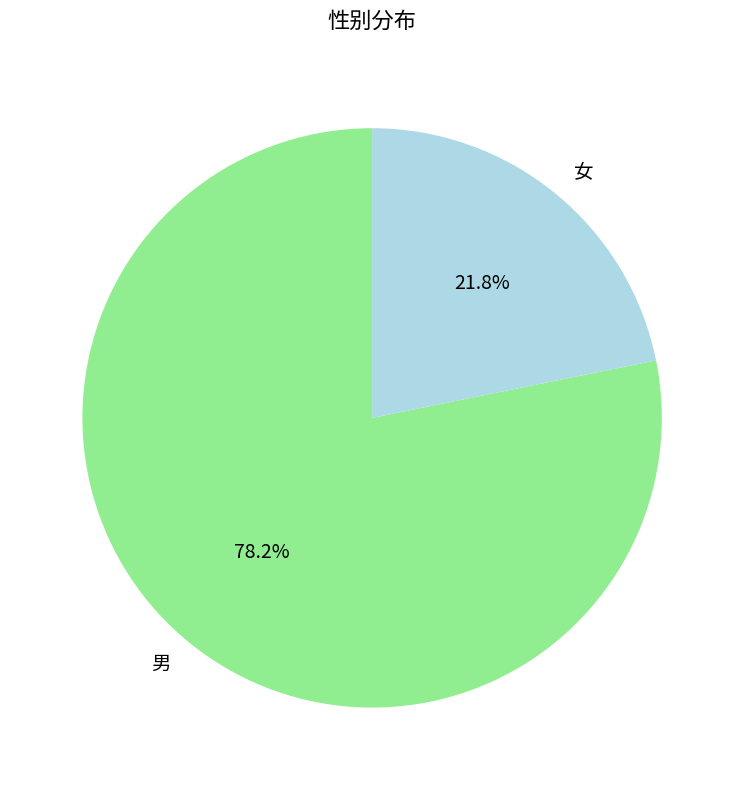

Between 男 and 女, which is larger?

男